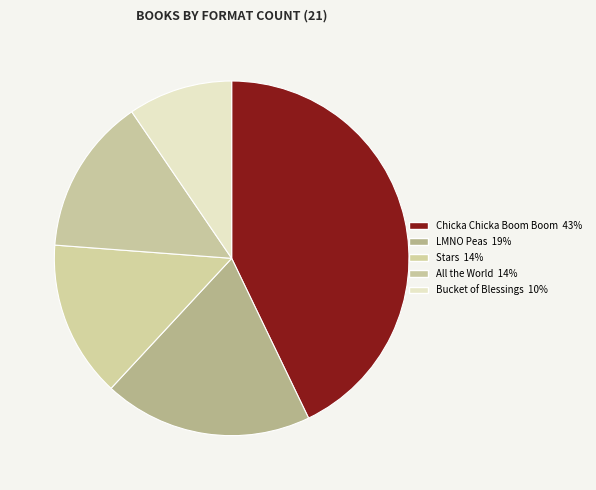

What is the ratio of the value at Chicka Chicka Boom Boom to the value at Stars?

3.0